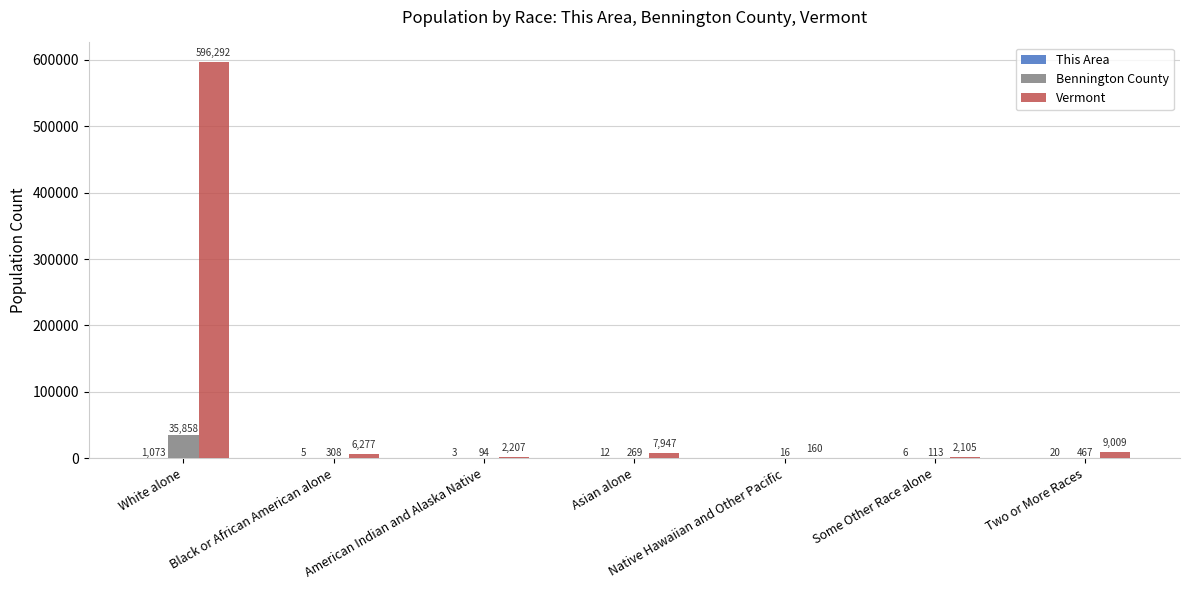

The value of Vermont at Asian alone is 7947. True or false?

True